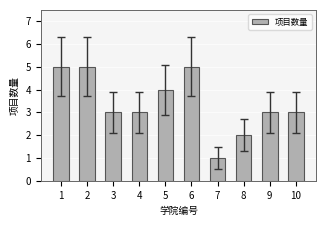

What is the difference between the maximum and minimum values?

4